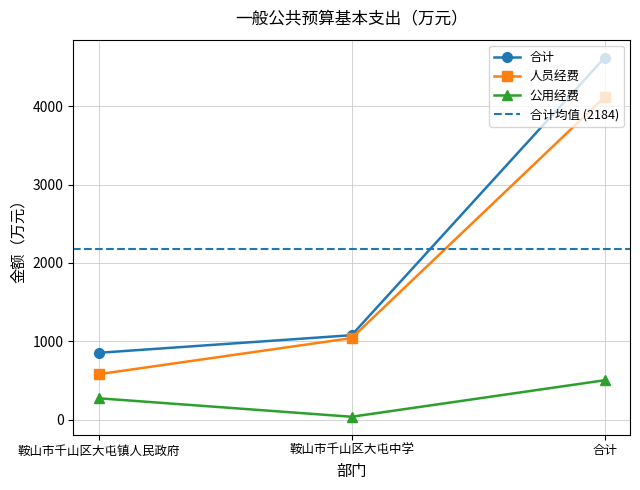

What is the difference between the highest and lowest values at 鞍山市千山区大屯镇人民政府?

580